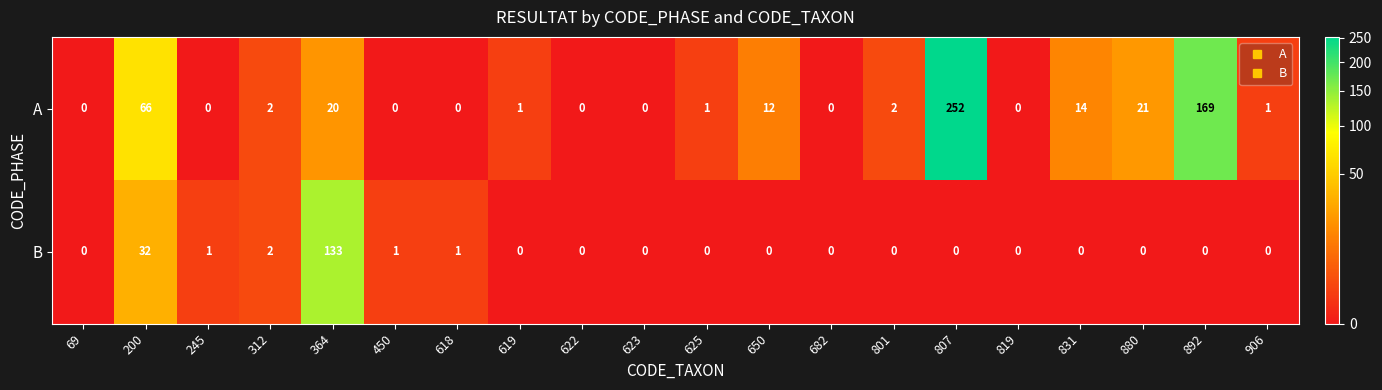

True or false: B has a value of 42 at 682.

False